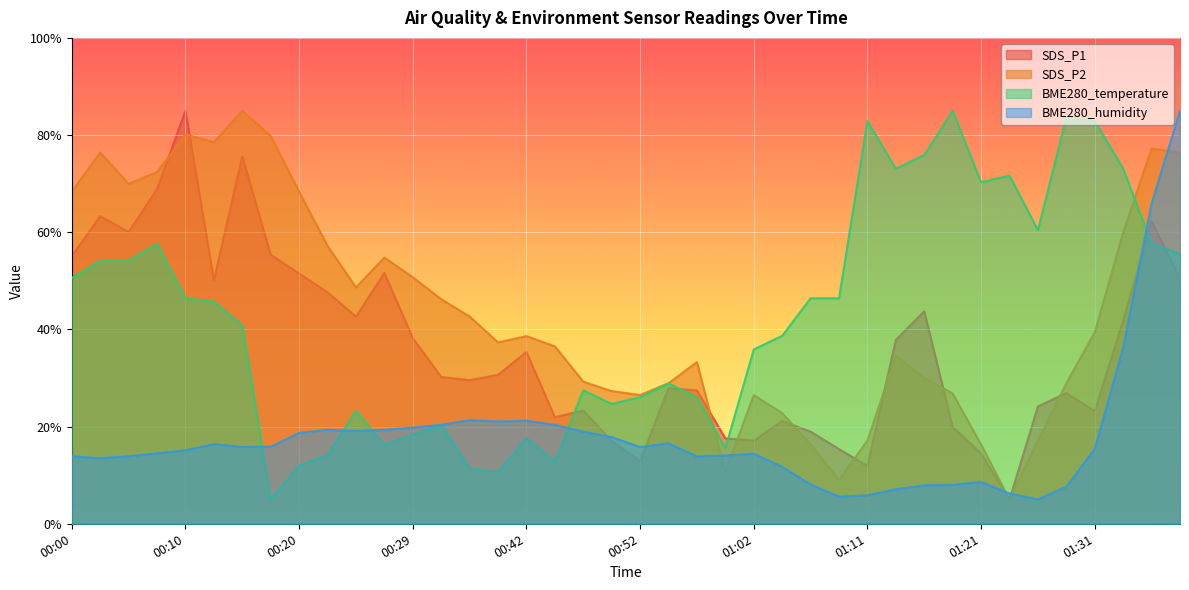

What is the approximate value of BME280_humidity at 00:59?

14.1